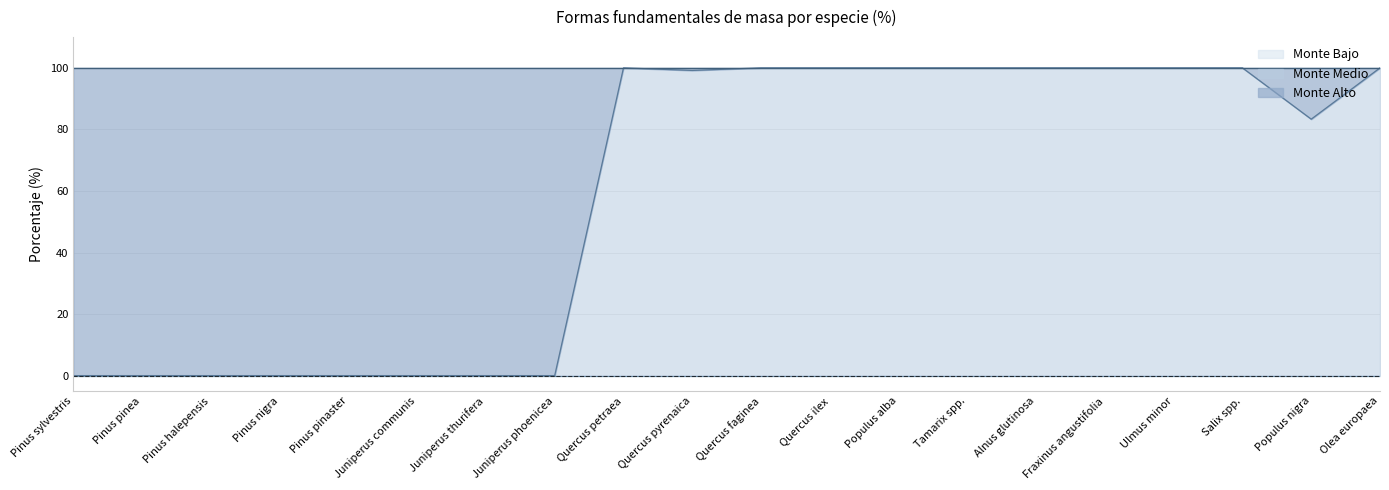

True or false: Monte Bajo and Monte Alto intersect in this chart.

False